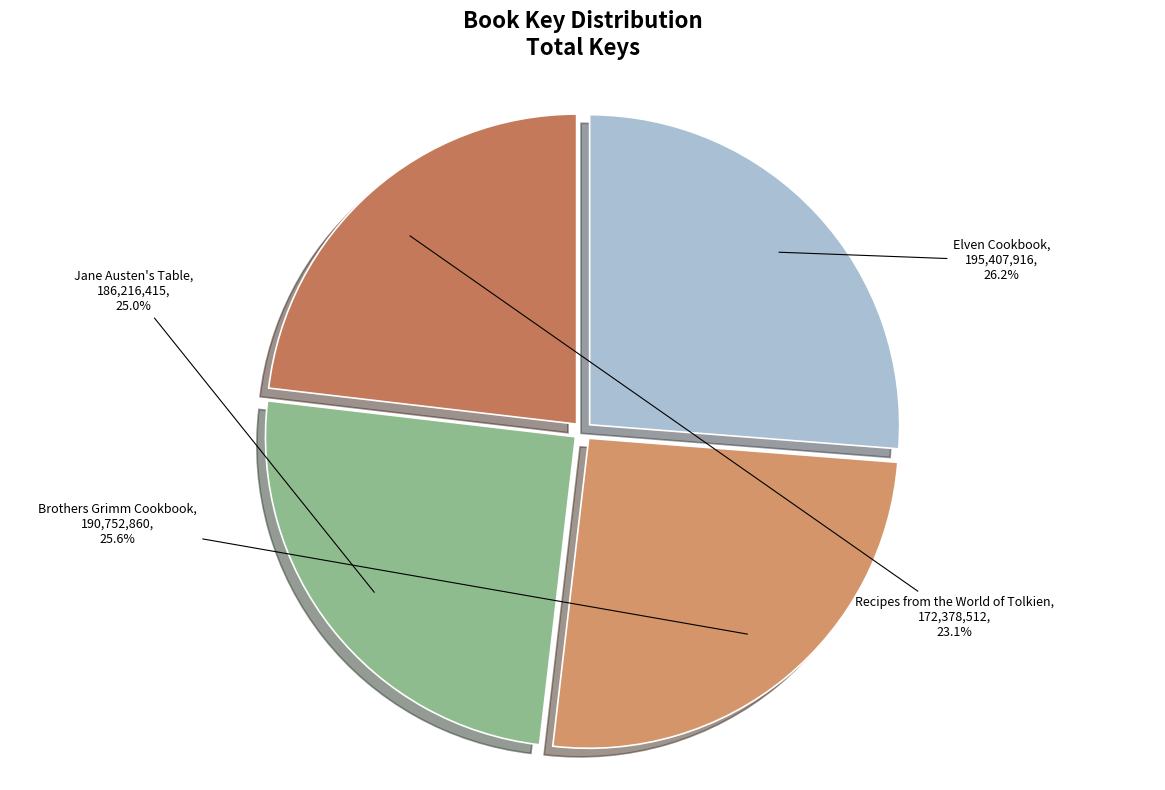

Is Brothers Grimm Cookbook the majority of the pie?

No